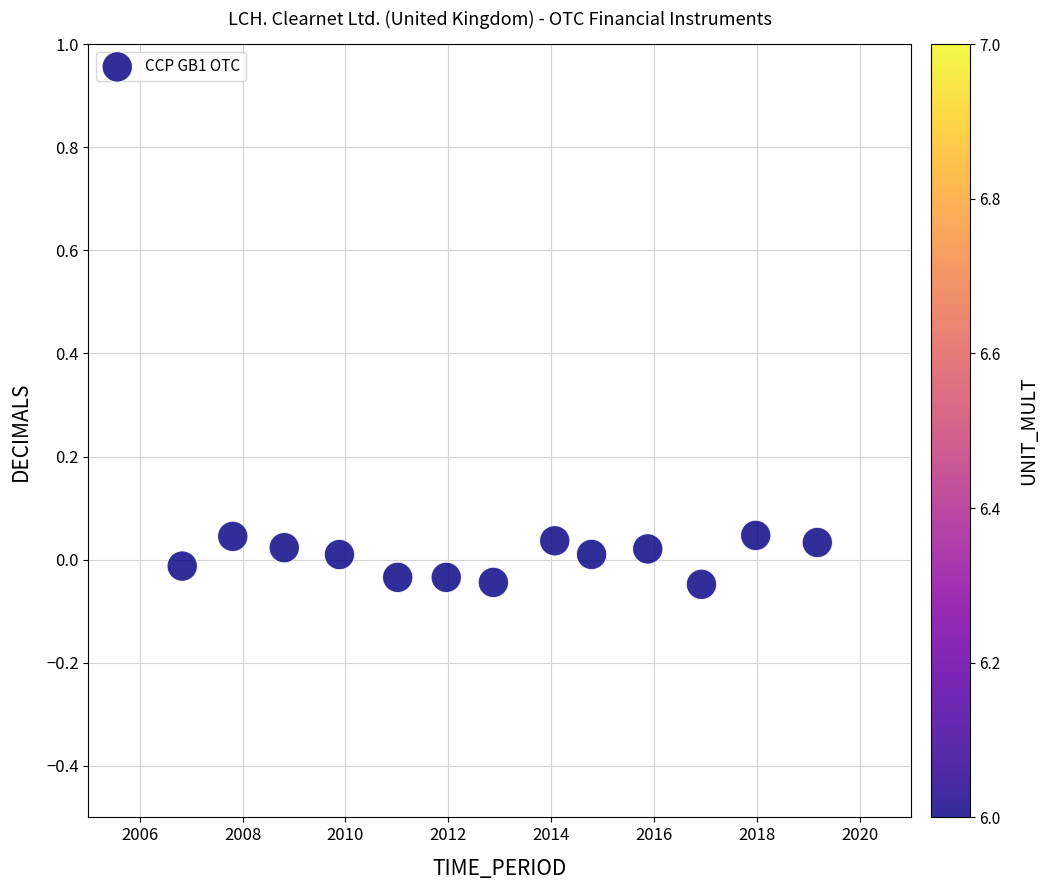

What is the range of X values (max minus min)?

12.3